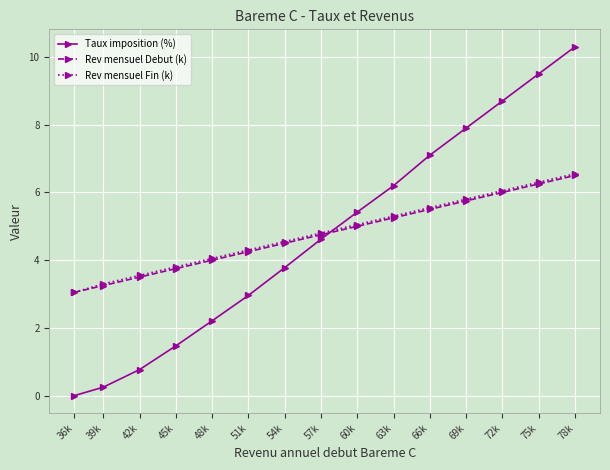

Rank the categories by Rev mensuel Fin (k) value from highest to lowest.

78k, 75k, 72k, 69k, 66k, 63k, 60k, 57k, 54k, 51k, 48k, 45k, 42k, 39k, 36k